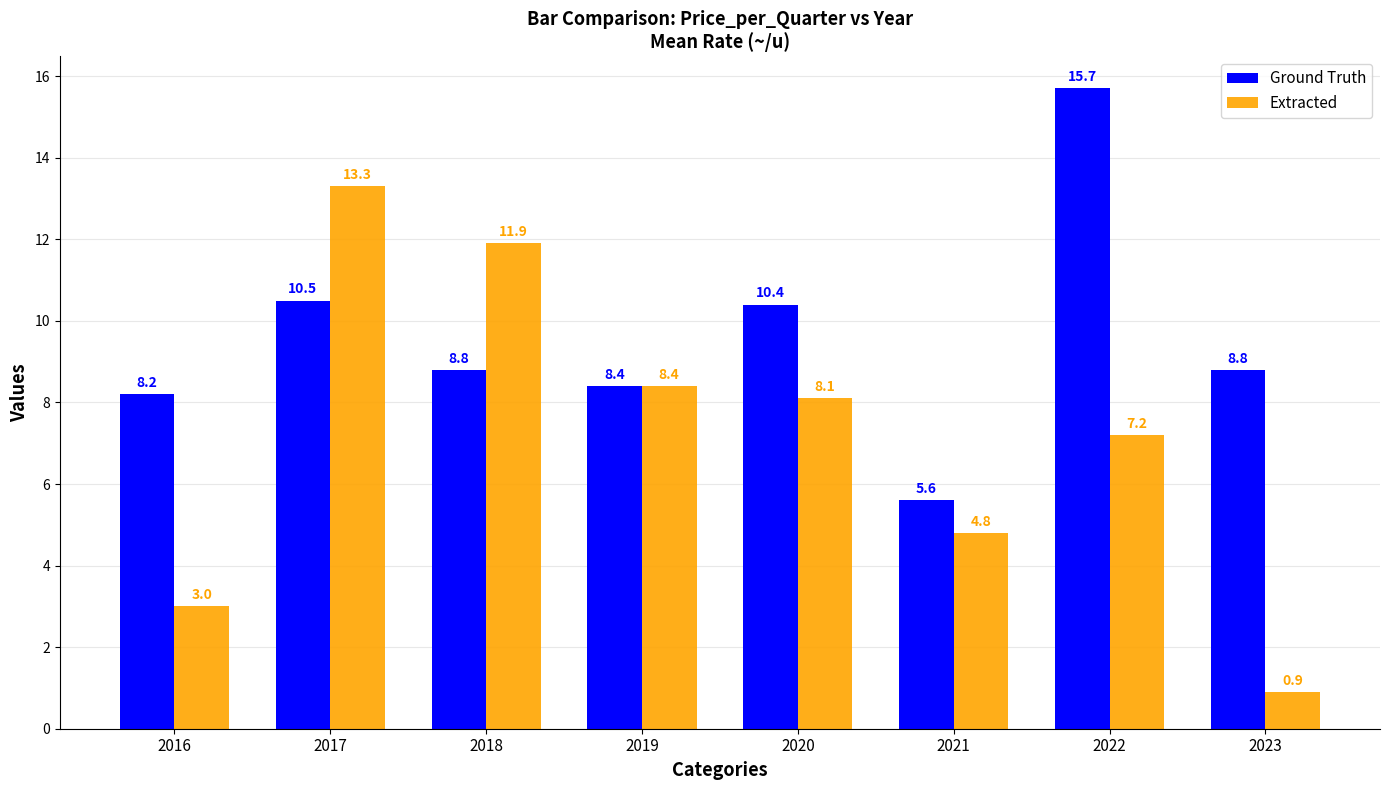

The value of Extracted at 2018 is 20.7. True or false?

False